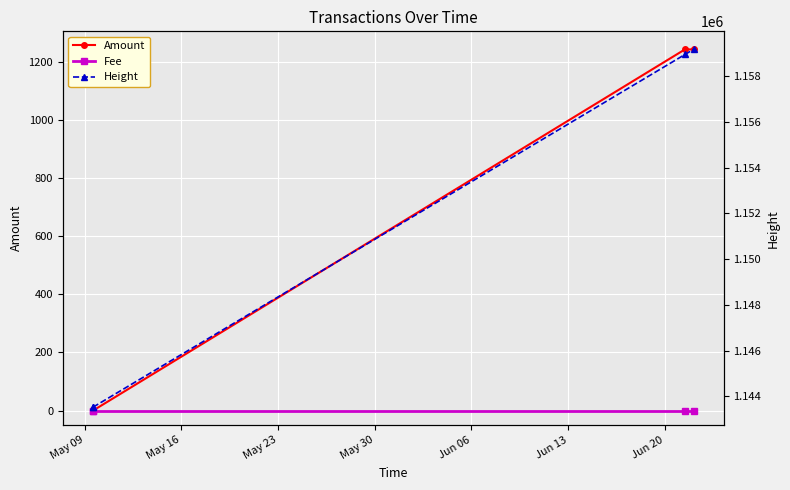

At how many categories does at least one series exceed 585904?

4